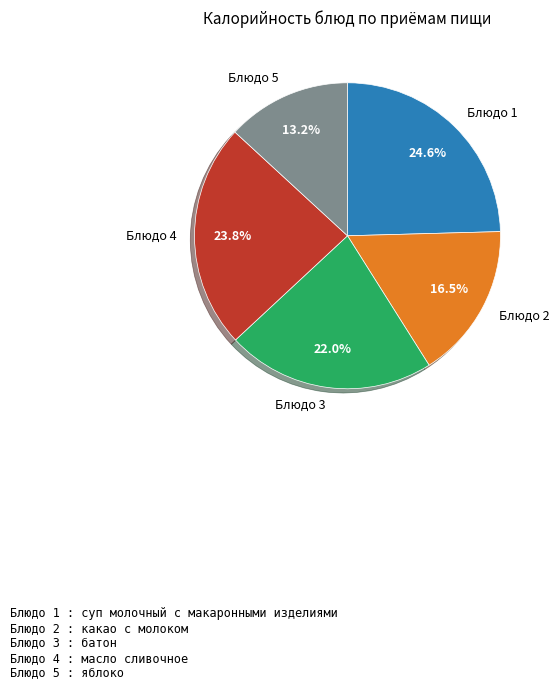

Rank the categories by value from highest to lowest.

Блюдо 1, Блюдо 4, Блюдо 3, Блюдо 2, Блюдо 5